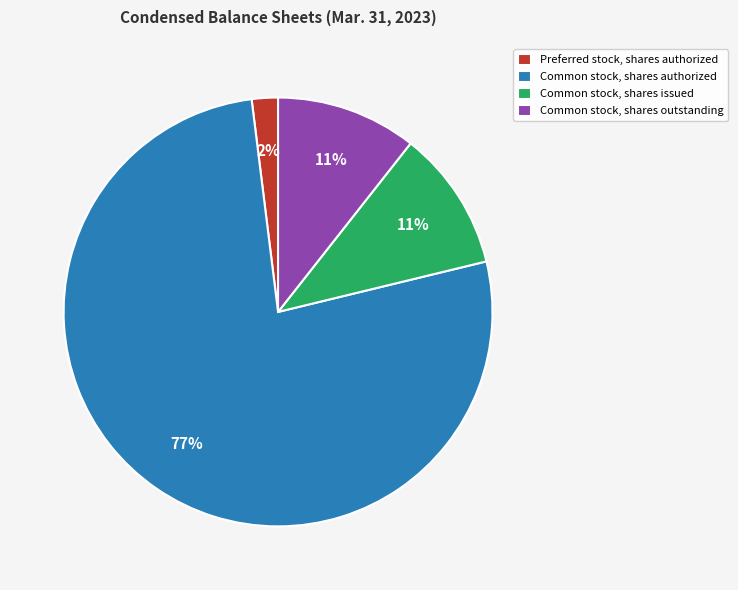

What percentage is the Common stock, shares outstanding slice, to the nearest percent?

11%